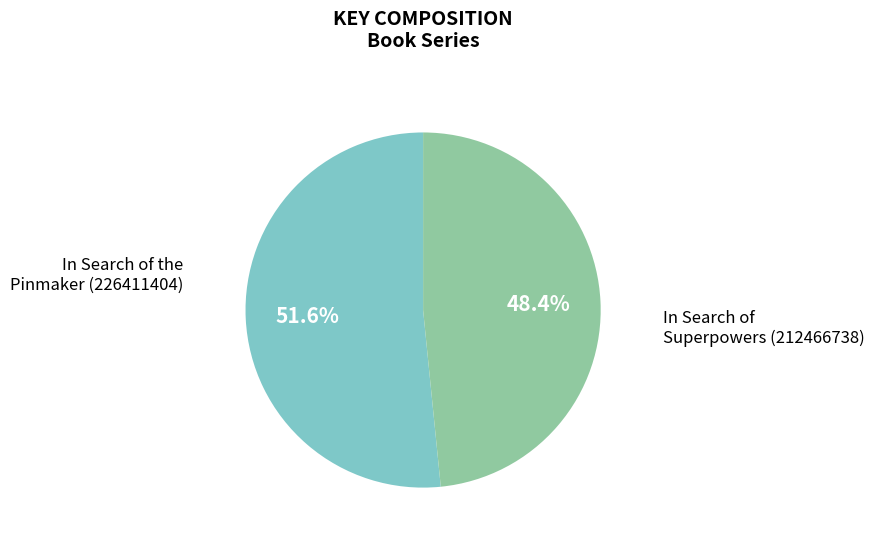

Is there any slice that represents more than half of the pie?

Yes